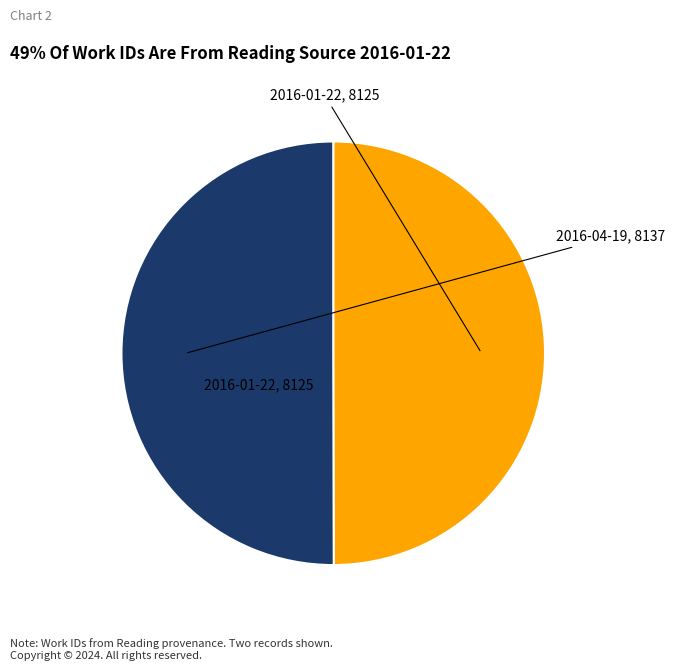

How many segments does this pie chart have?

2